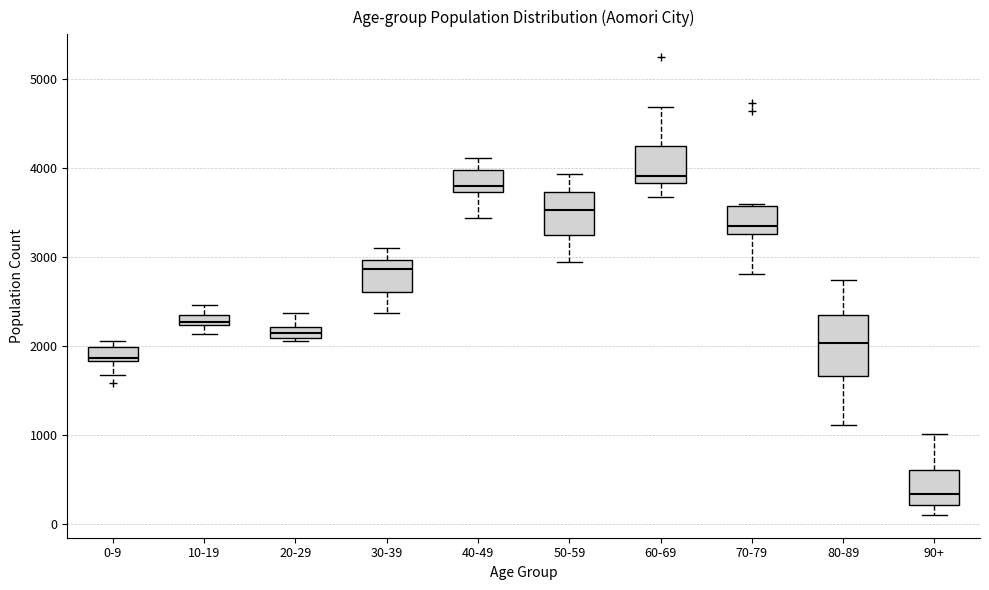

Which box is the tallest, from its lower edge to its upper edge?

80-89